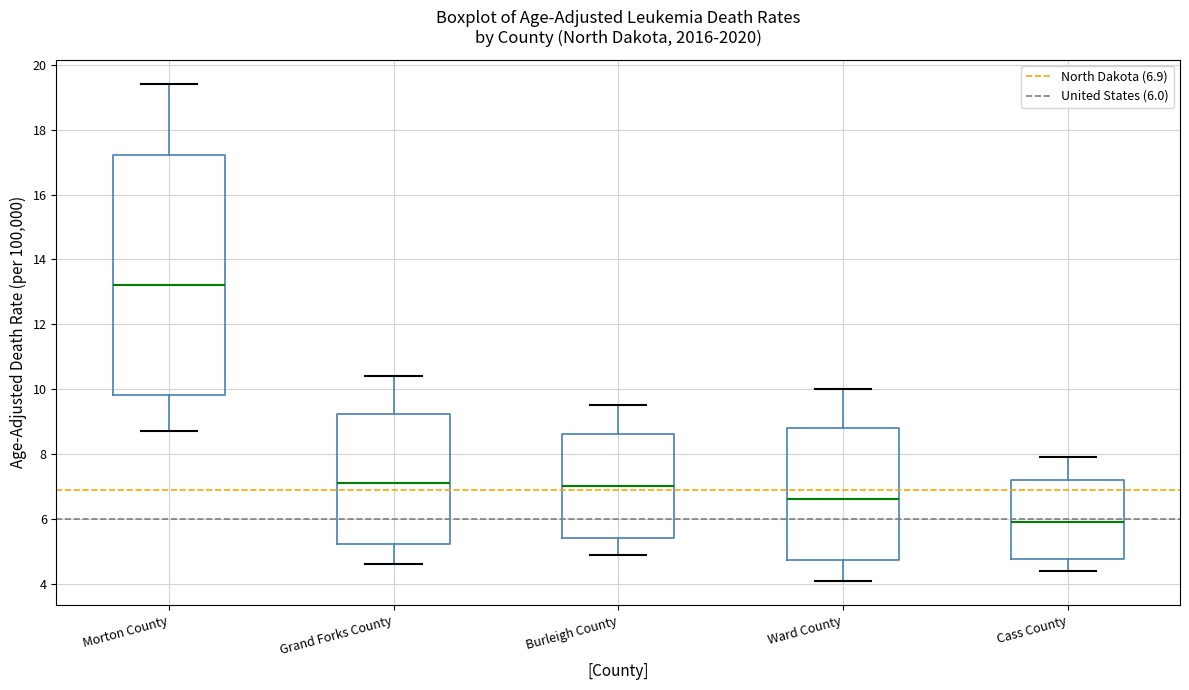

Where is the lower edge of the box for Morton County on the y-axis? The values are not printed on the chart, so give them approximately, as read against the axis.

9.8